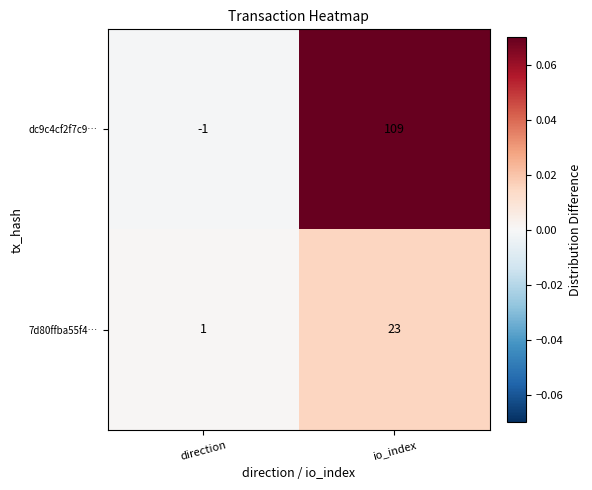

Reading left to right, list all the values displayed in this chart.

dc9c4cf2f7c9…: direction=-1	io_index=109
7d80ffba55f4…: direction=1	io_index=23